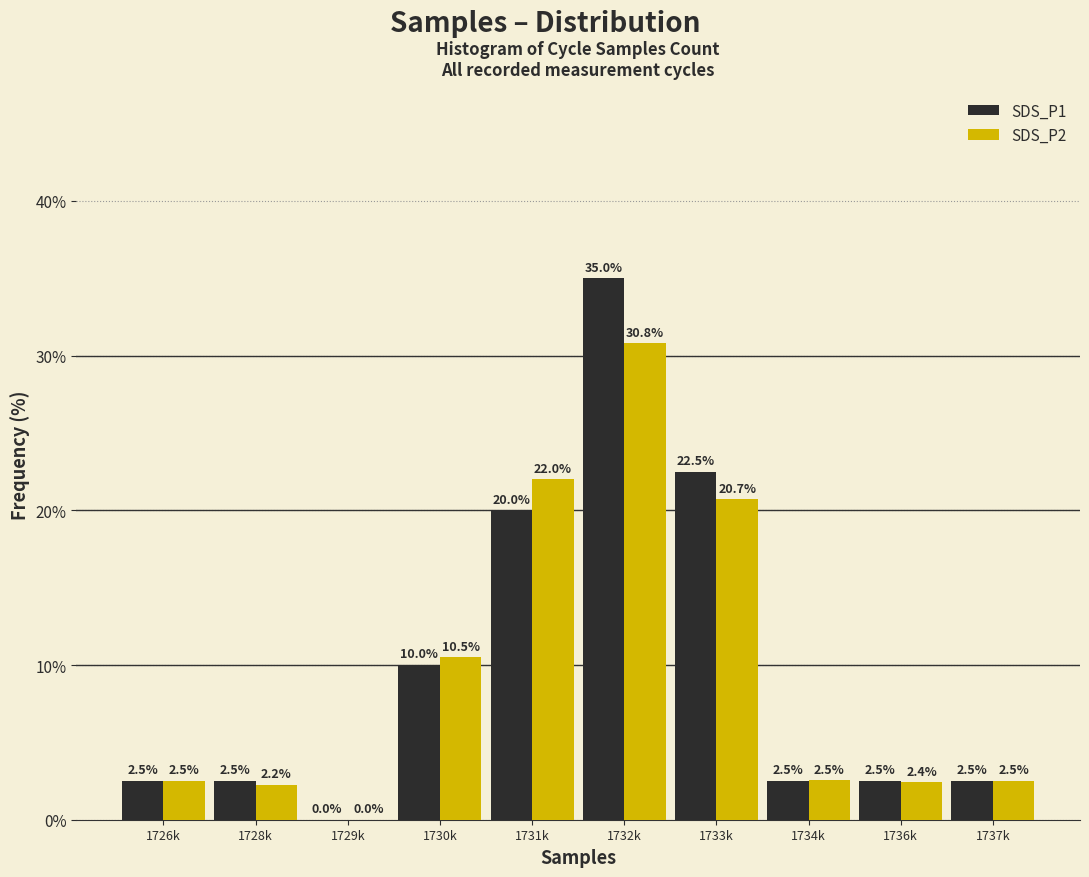

What is the sum of the SDS_P2 values at 1737k and 1733k?

23.2